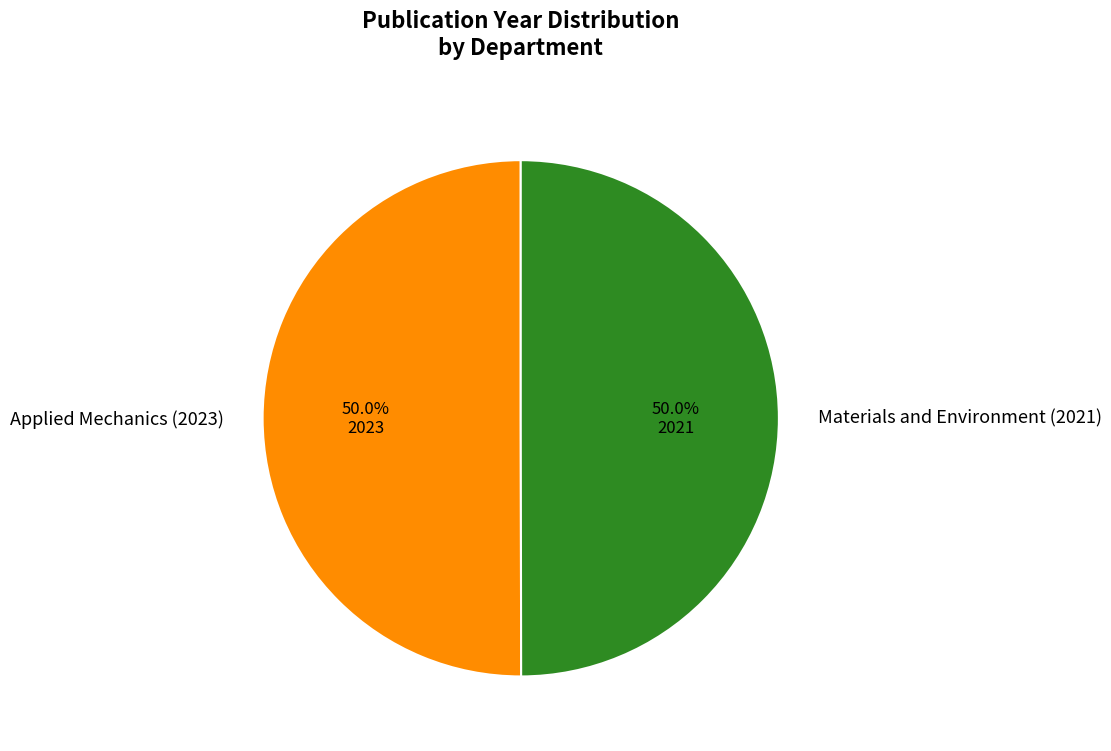

Combined, do Applied Mechanics (2023) and Materials and Environment (2021) account for over 50%?

Yes